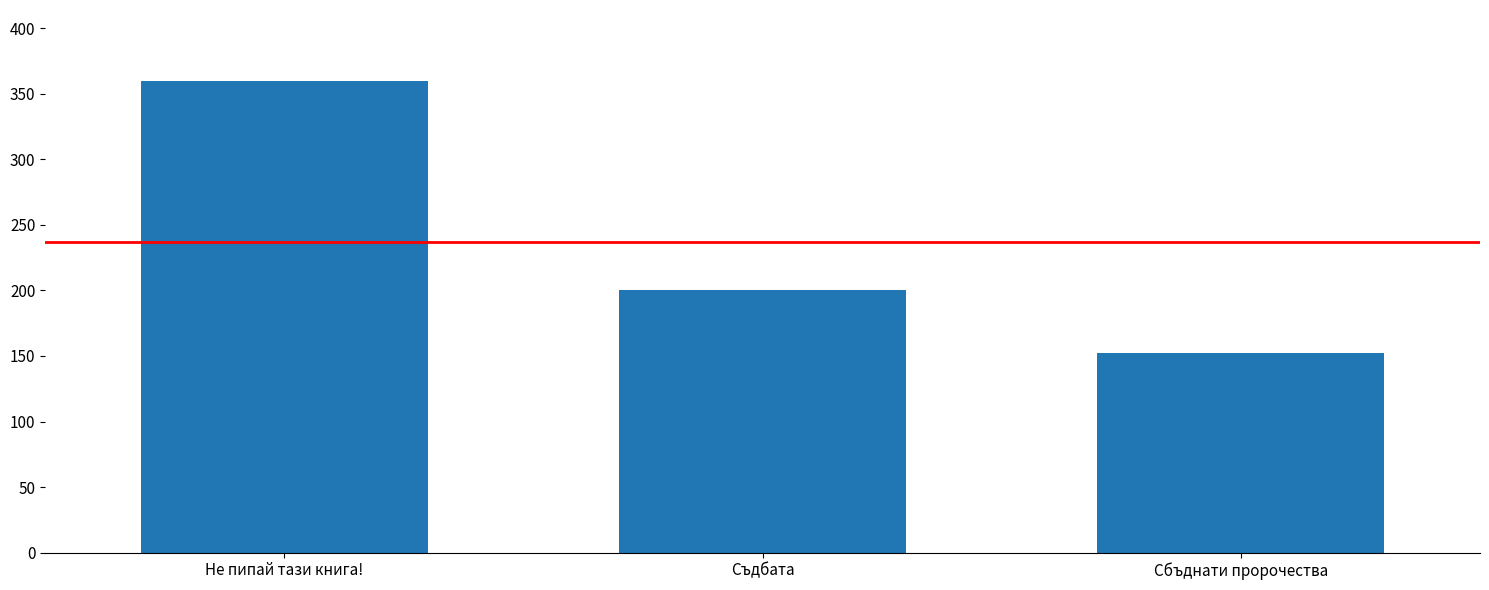

Which has a higher value, Не пипай тази книга! or Сбъднати пророчества?

Не пипай тази книга!